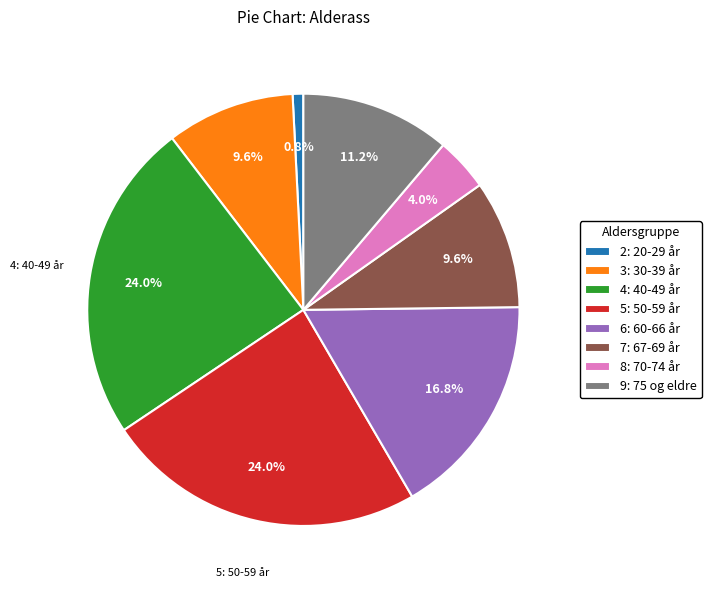

Between 3: 30-39 år and 2: 20-29 år, which is larger?

3: 30-39 år